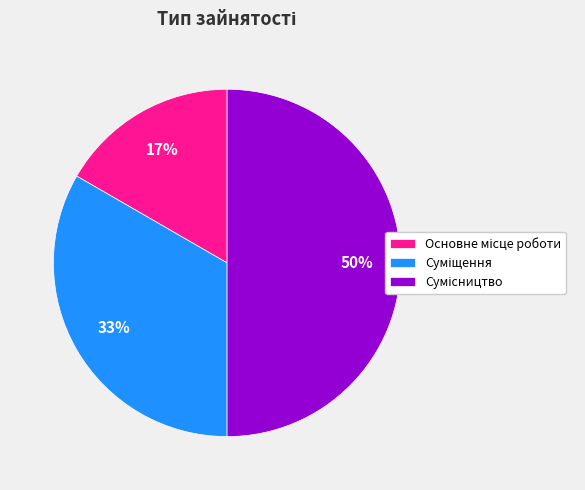

How many segments does this pie chart have?

3